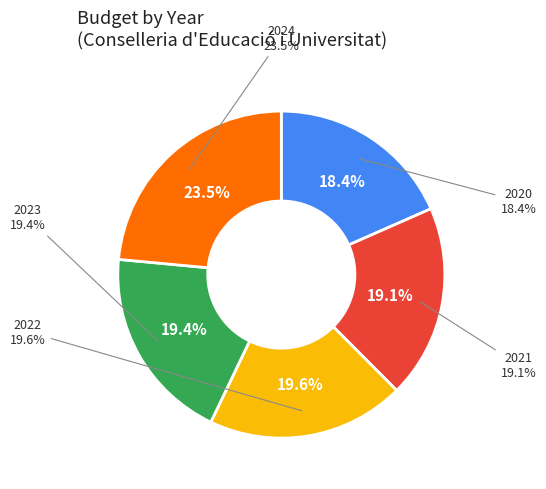

Count the number of slices in the pie.

5